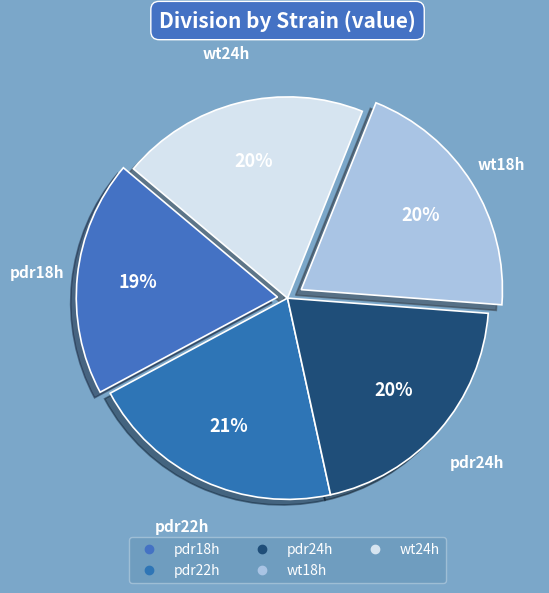

How much of the chart is everything except pdr24h?

79.6%